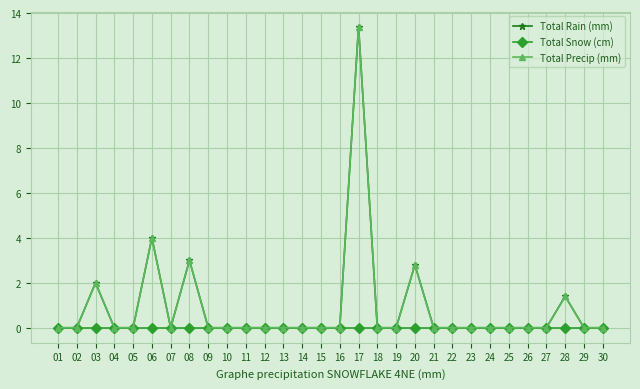

The value of Total Precip (mm) at 10 is 0.0. True or false?

True